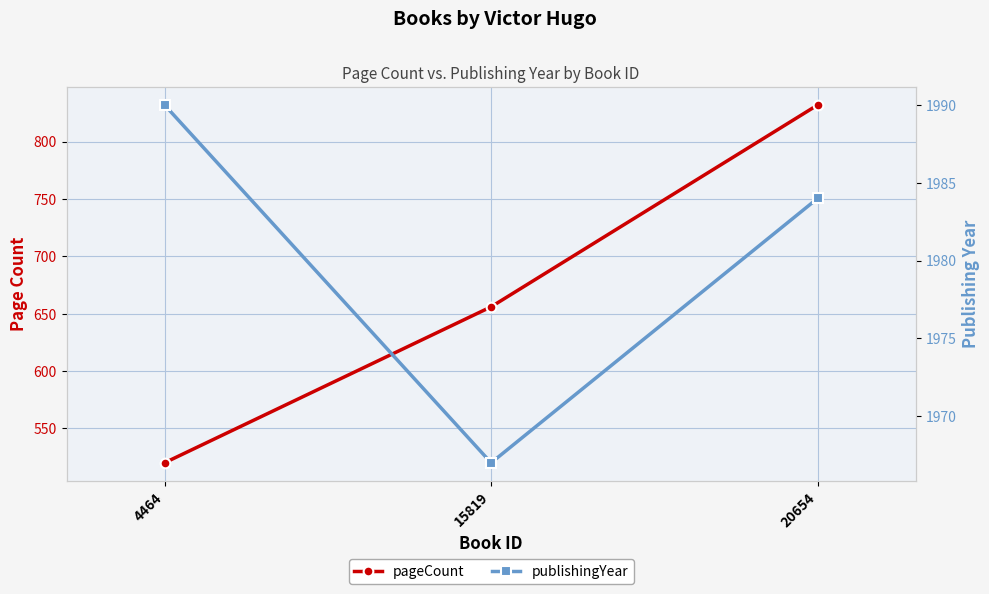

True or false: publishingYear has a value of 1990 at 4464.

True